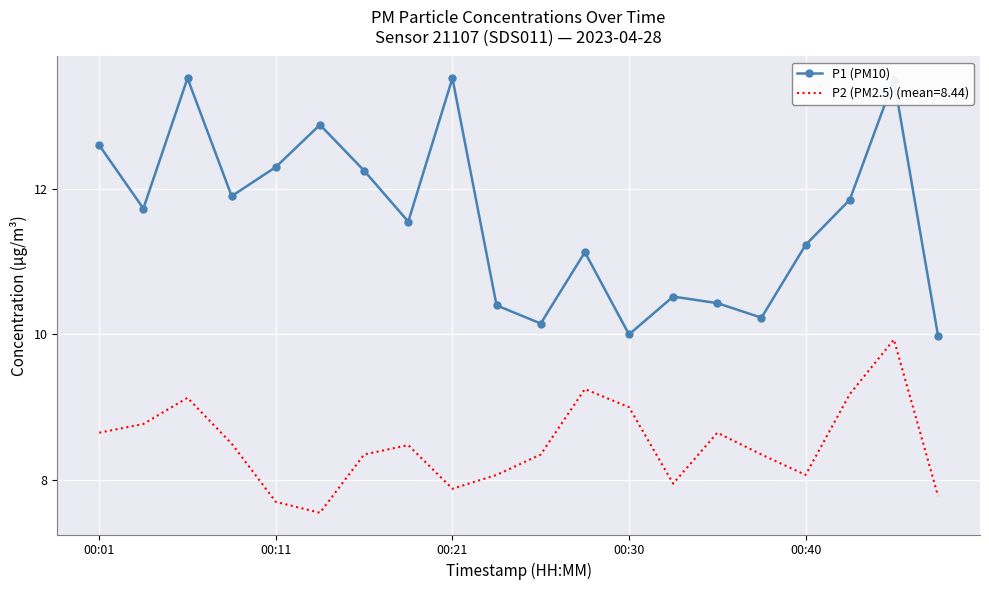

What is the maximum value for P1 (PM10)?

13.5